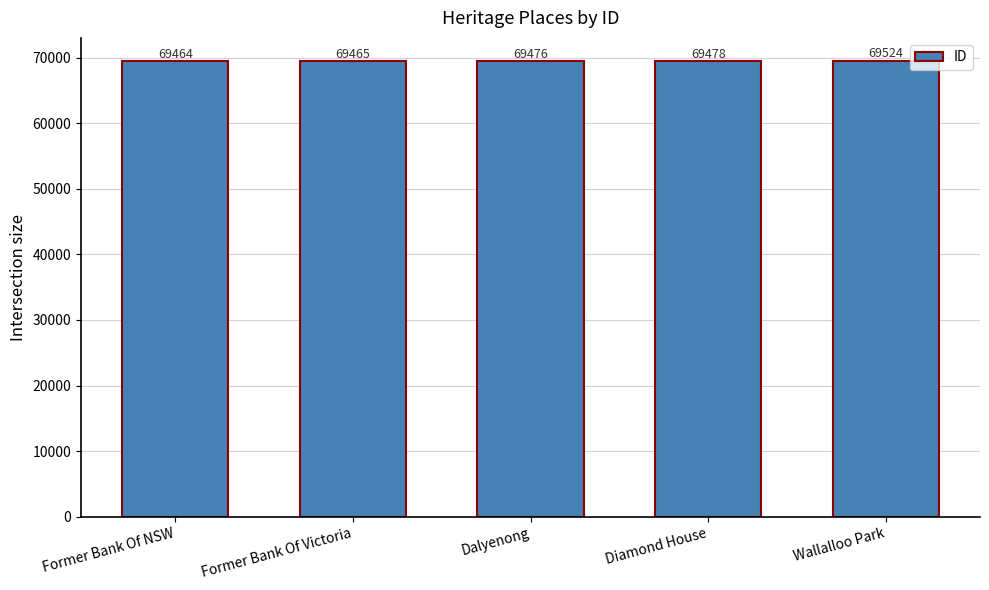

Which category has the lowest value across all series?

Former Bank Of NSW